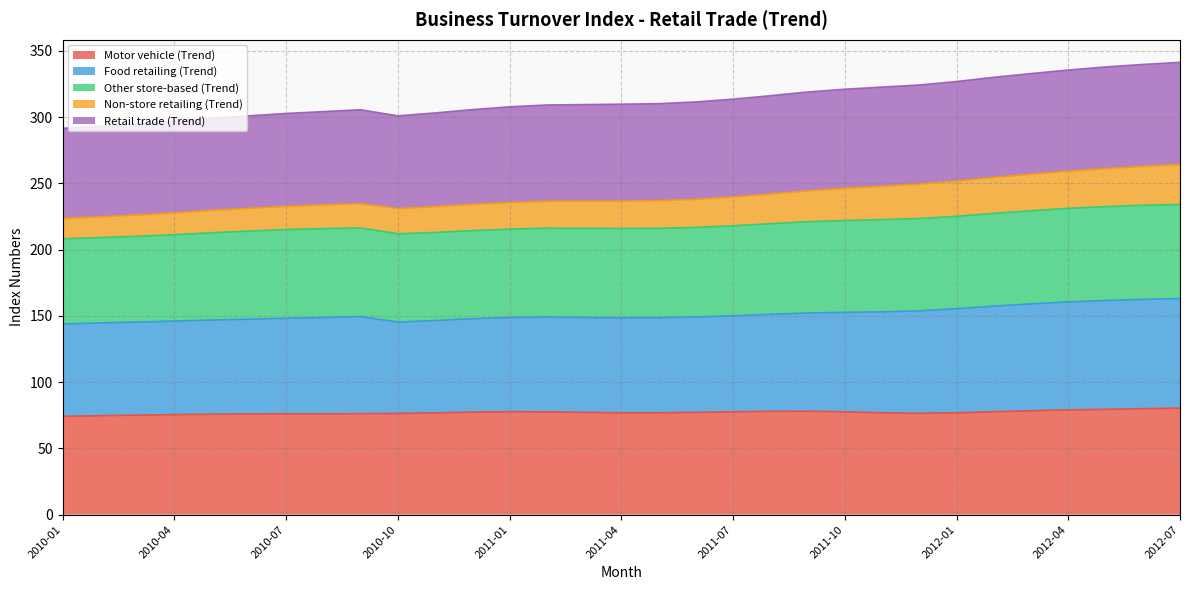

At how many categories does at least one series exceed 216?

31